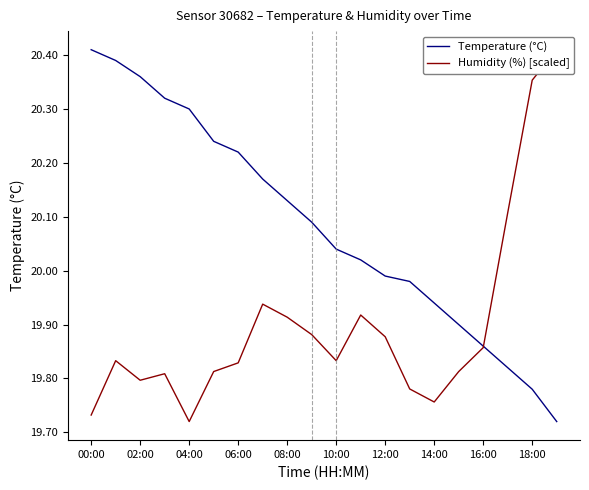

Is it true that Humidity (%) [scaled] equals 20.4 at 19?

True